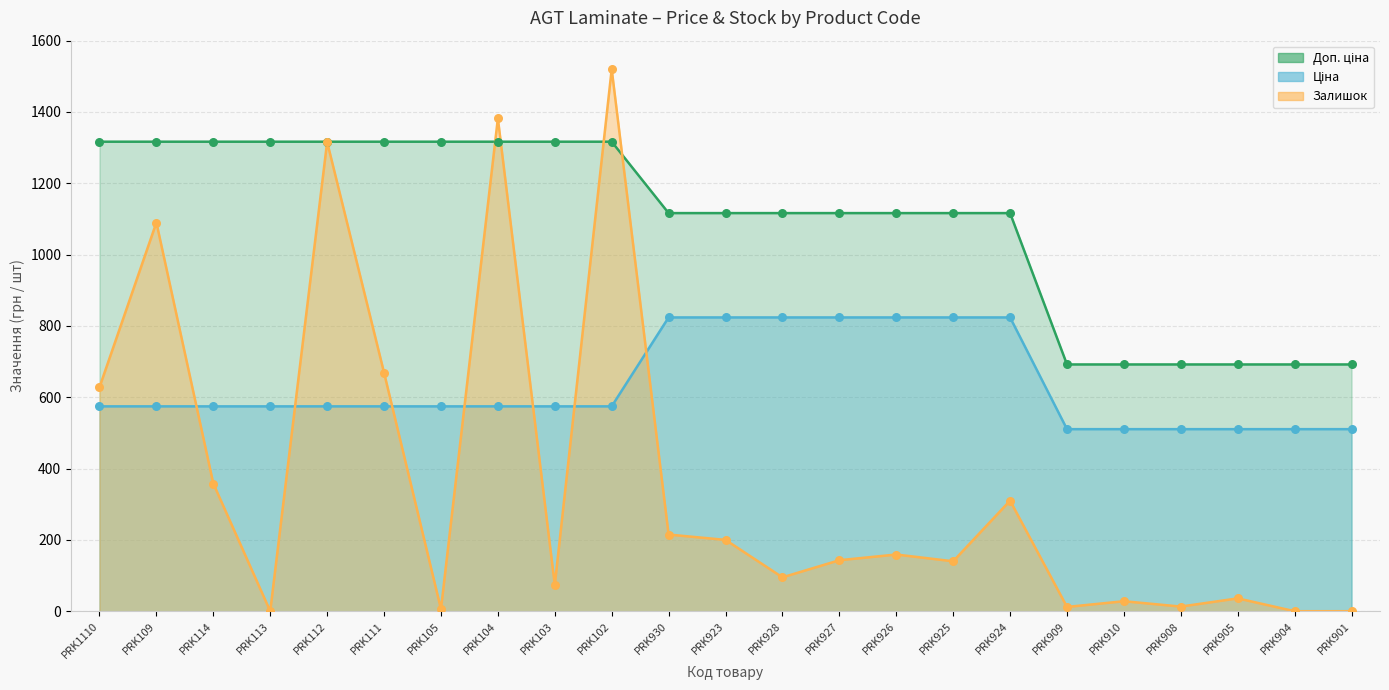

Which series reaches the maximum Y coordinate?

Залишок